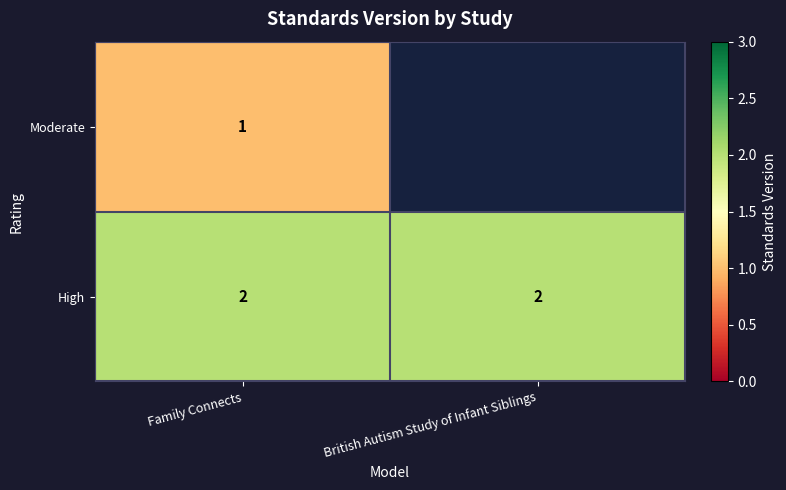

Rank the series at Family Connects from lowest to highest value.

Moderate, High